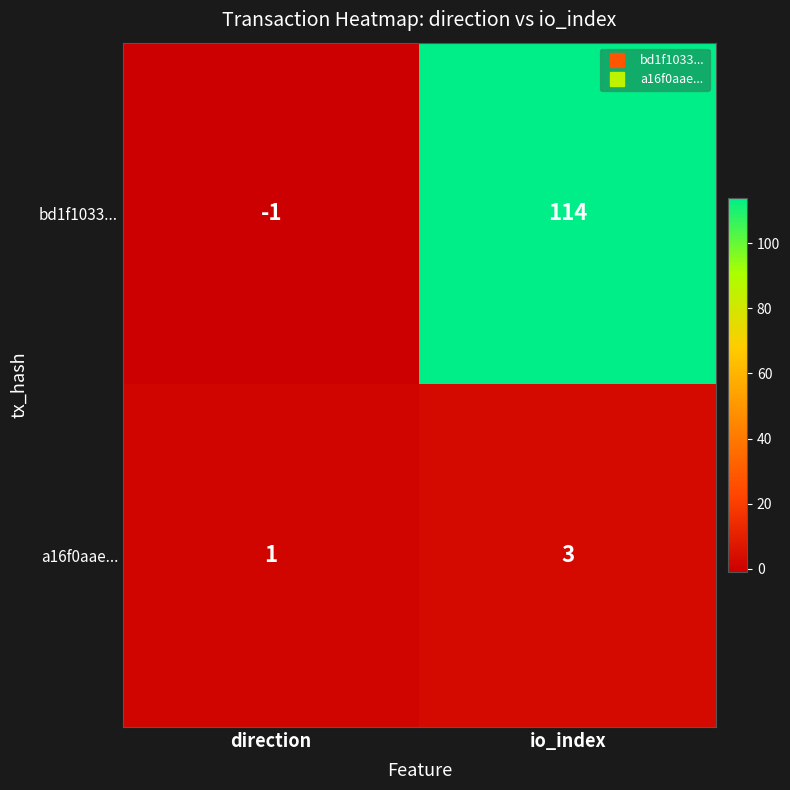

Which series changed the most between direction and io_index?

bd1f1033...